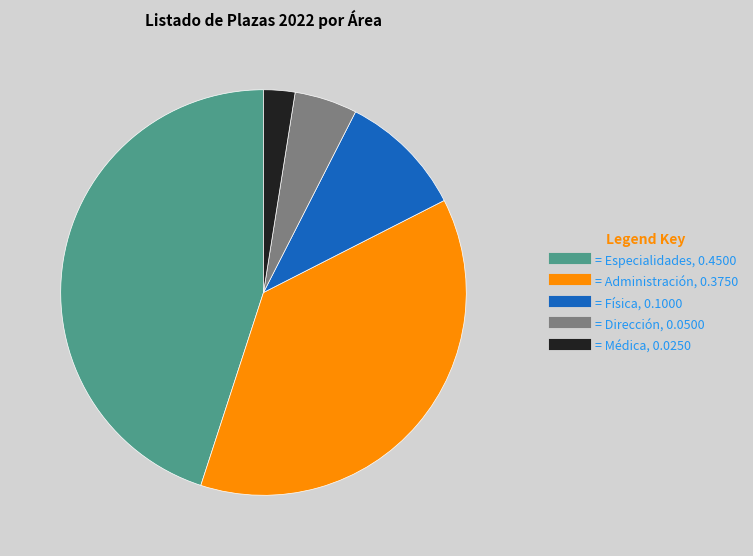

Does any single category account for the majority?

No